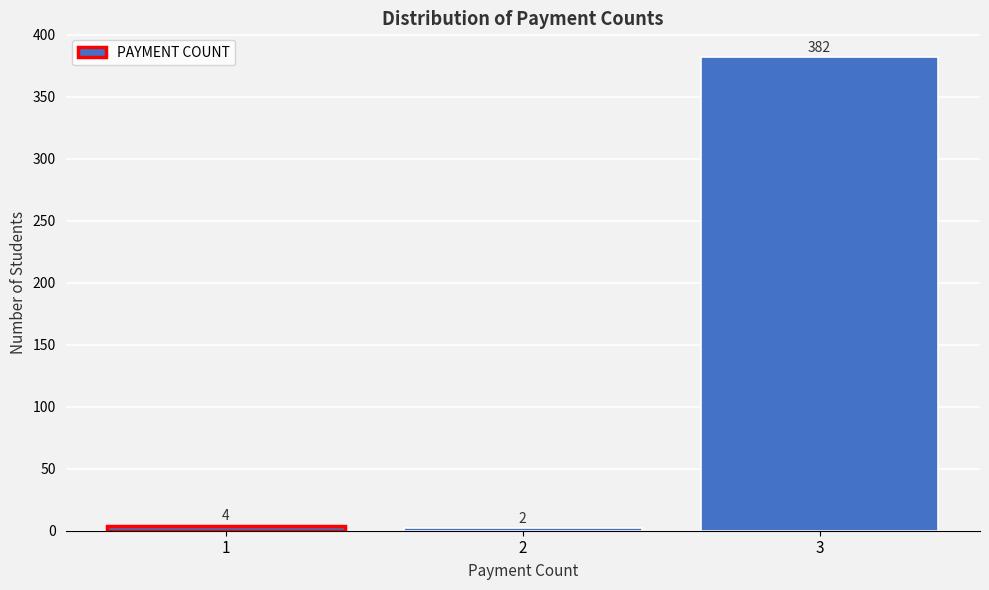

Reading left to right, extract all data points from this chart.

1=4	2=2	3=382